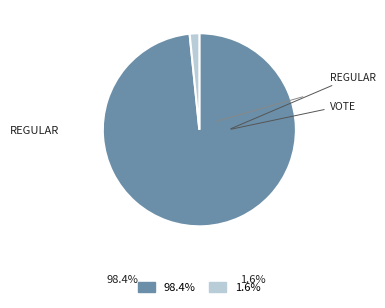

Does any single category account for the majority?

Yes